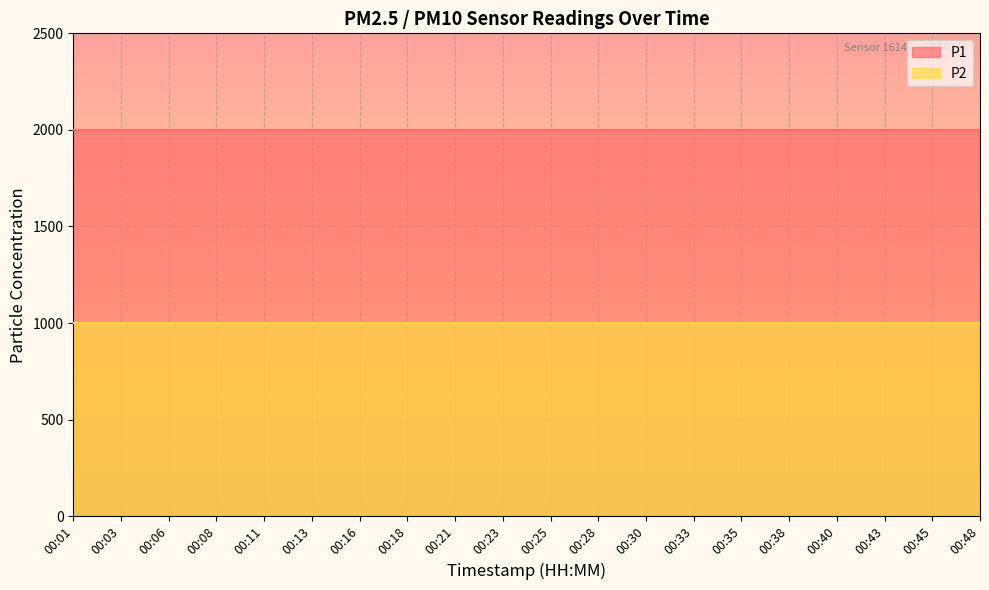

What is the sum of the P1 values at 00:18 and 00:23?

3999.8